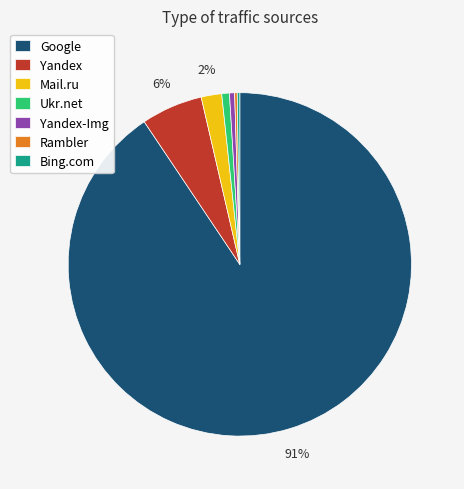

Do Yandex-Img and Yandex together represent more than half of the pie?

No